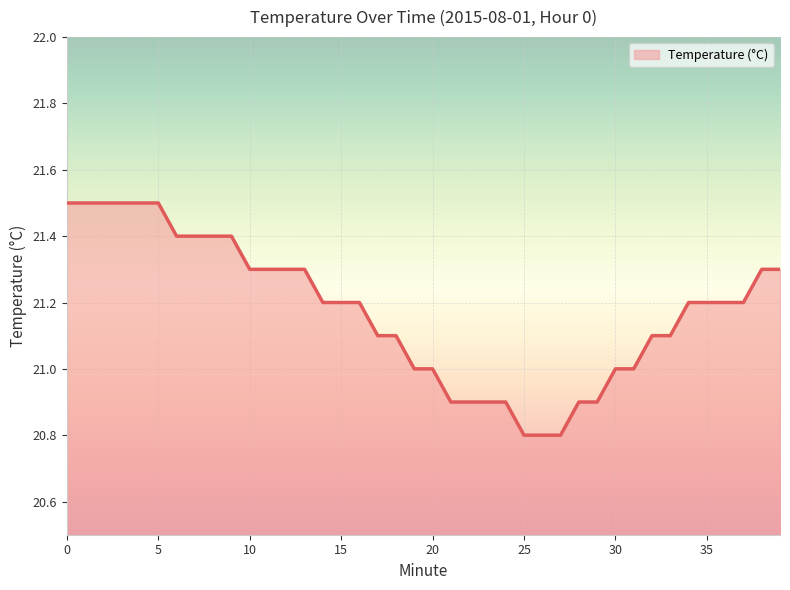

What is the minimum value shown in the chart?

20.8